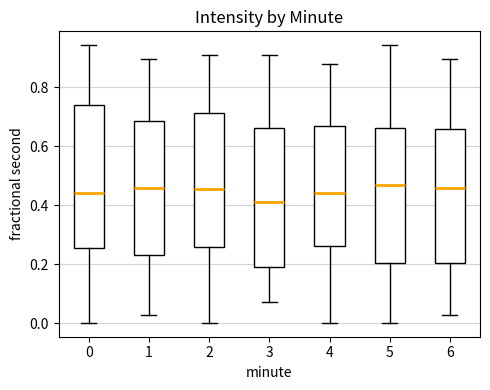

Where is the lower edge of the box at x = 6 on the y-axis? The values are not printed on the chart, so give them approximately, as read against the axis.

0.20